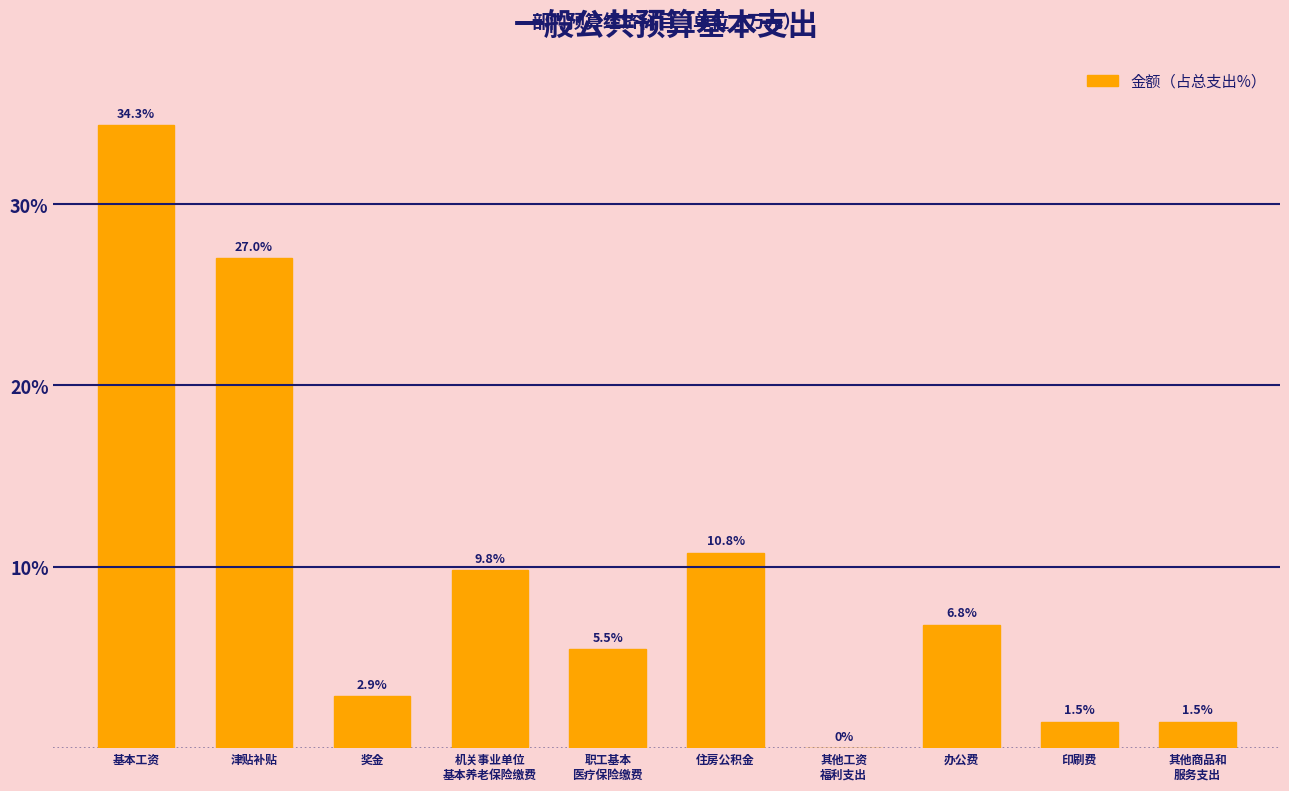

The chart shows a value of 1.4 at 奖金. True or false?

False